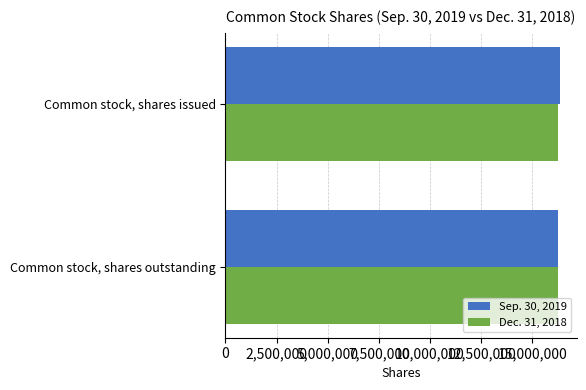

Rank the series by their average value, from lowest to highest.

Dec. 31, 2018, Sep. 30, 2019